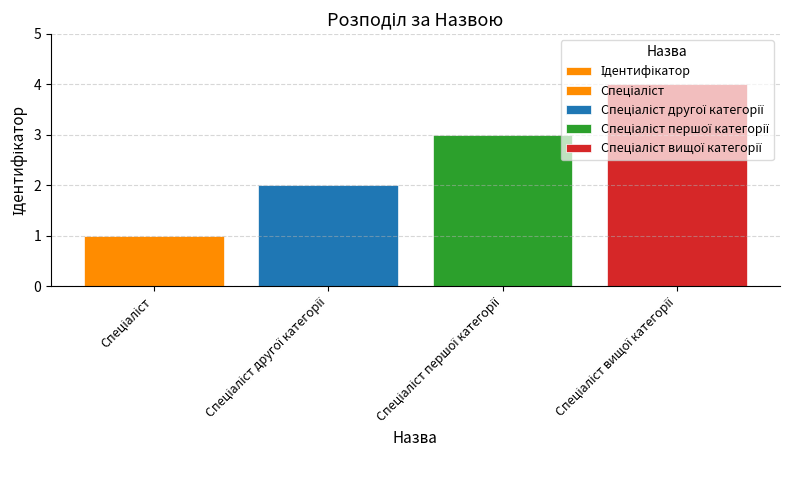

What is the value of the 4th bar from the left?

4